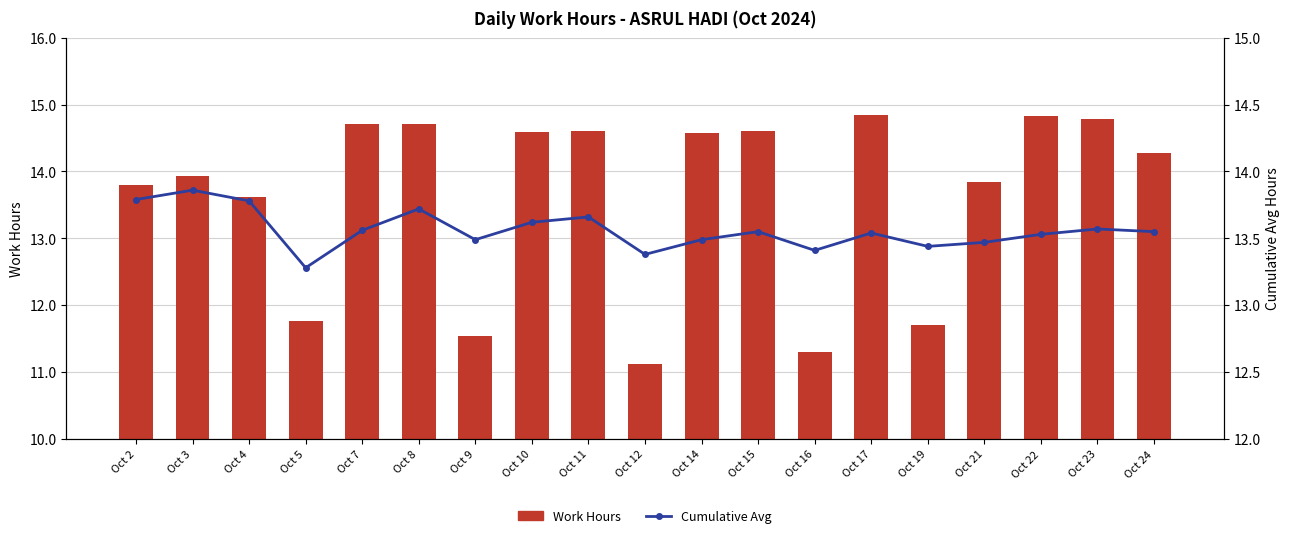

What are all the series names shown in the legend?

Work Hours, Cumulative Avg